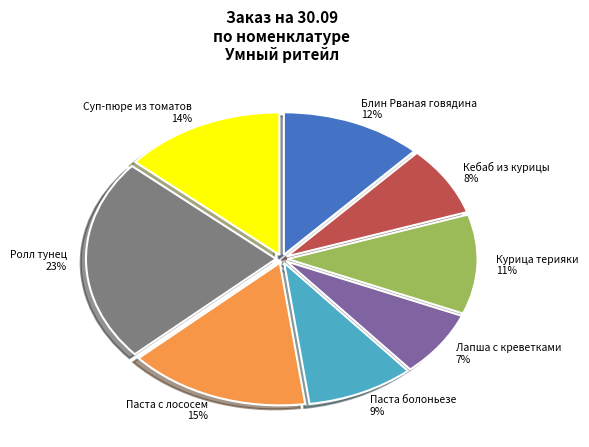

Approximately how many times larger is the value at Курица терияки 11% compared to Паста с лососем 15%?

0.7